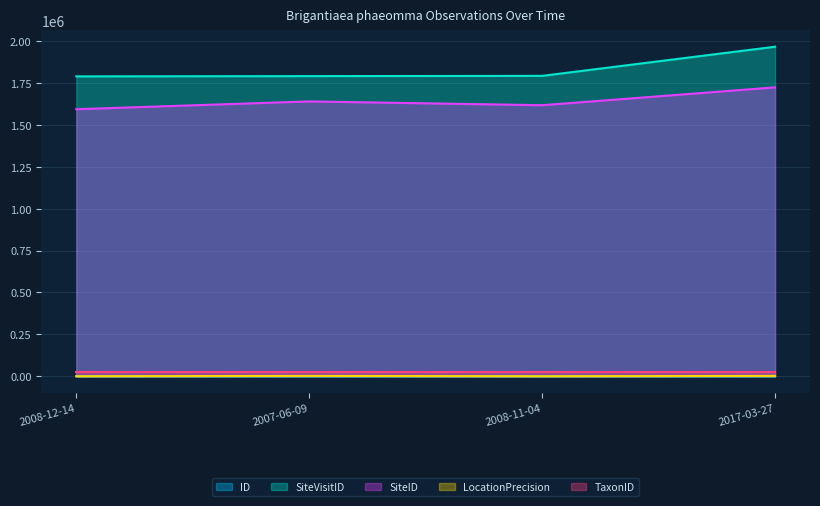

Which category has the lowest value in the SiteID series?

2008-12-14